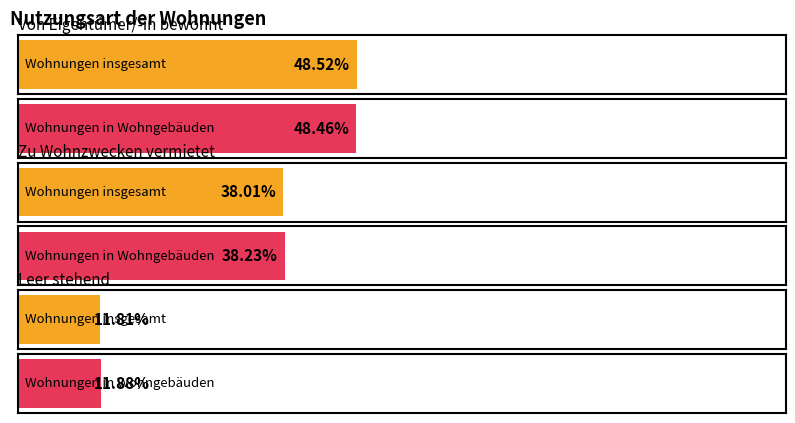

What is the difference between the maximum and minimum values in the Wohnungen in Wohngebäuden (%) series?

36.6